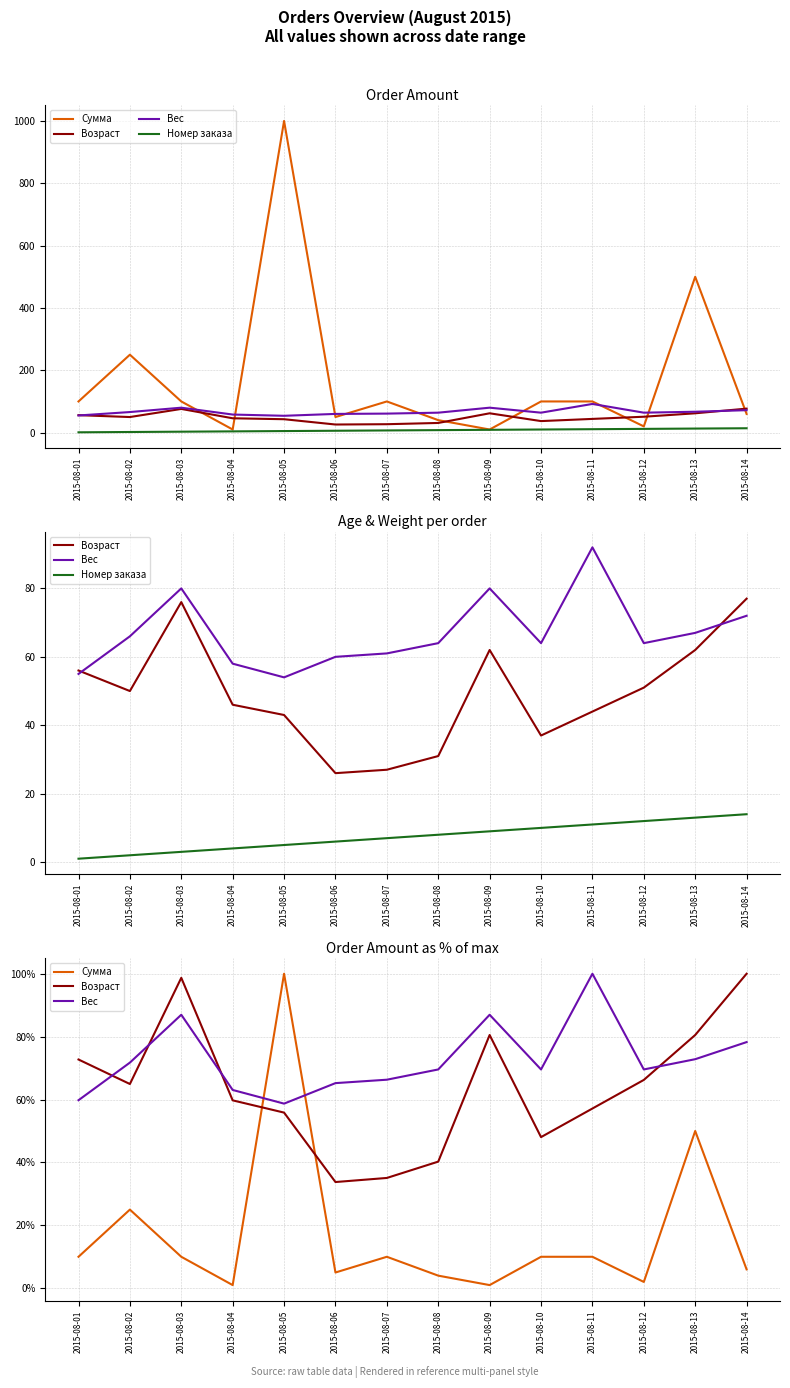

What is the total value across all series at 2015-08-09?

177.5